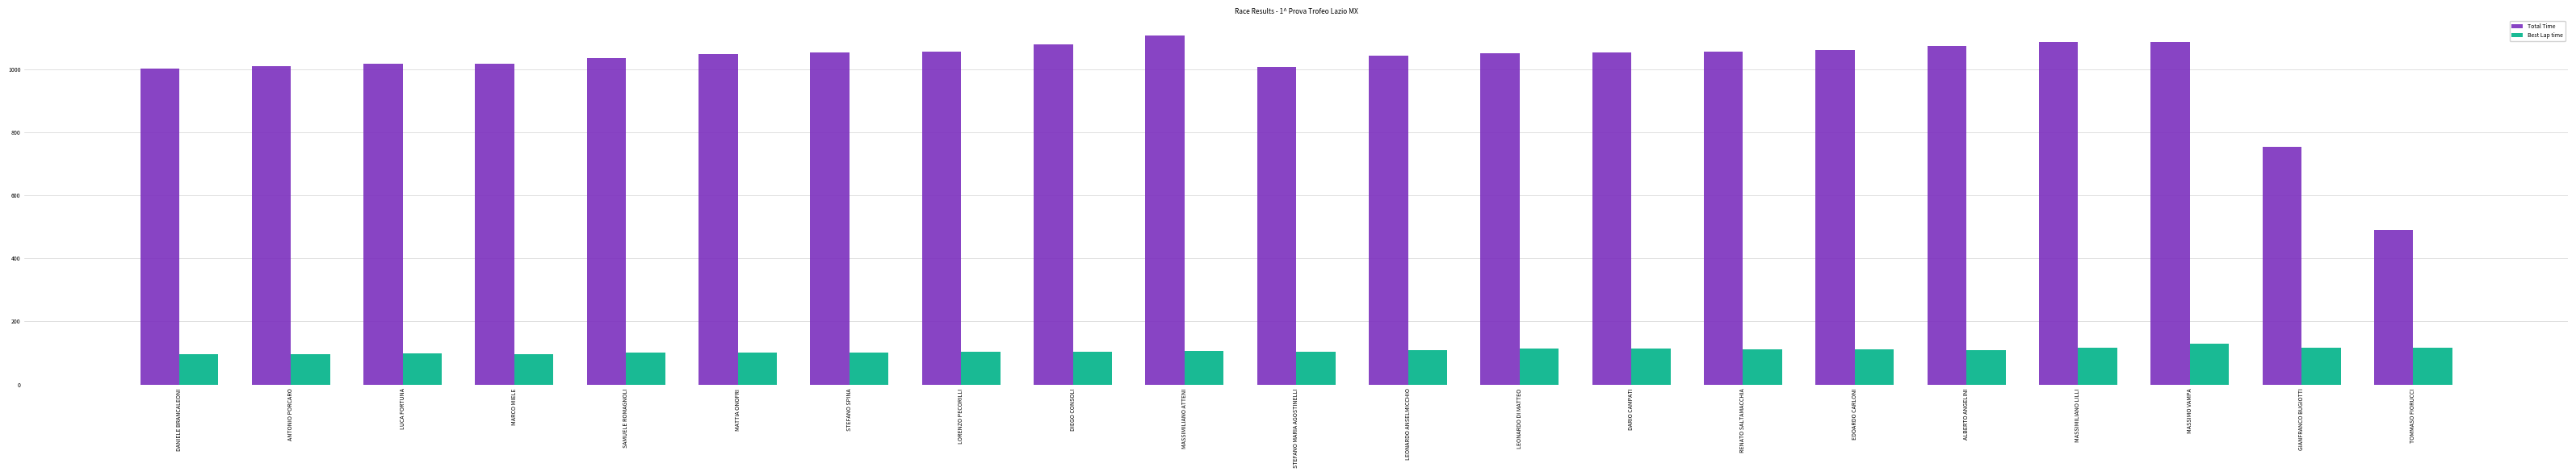

Which series has the largest range (max minus min)?

Total Time